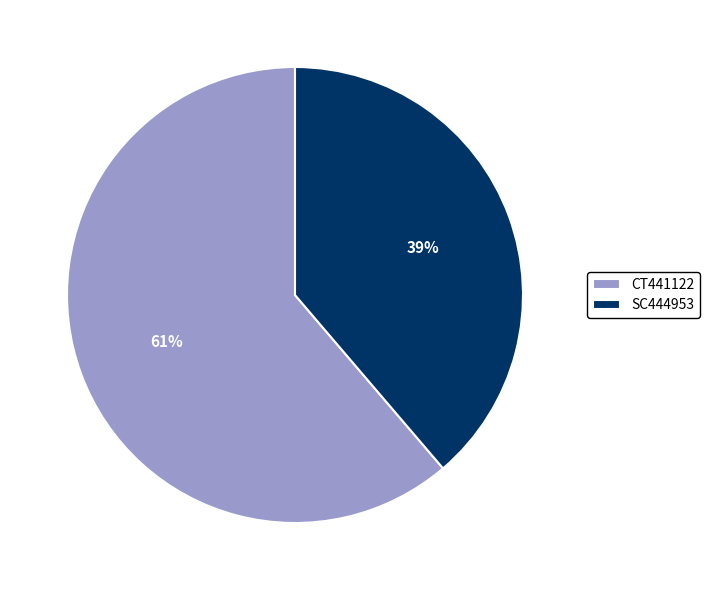

To the nearest percent, what is the difference between the largest and smallest slice percentages?

22%